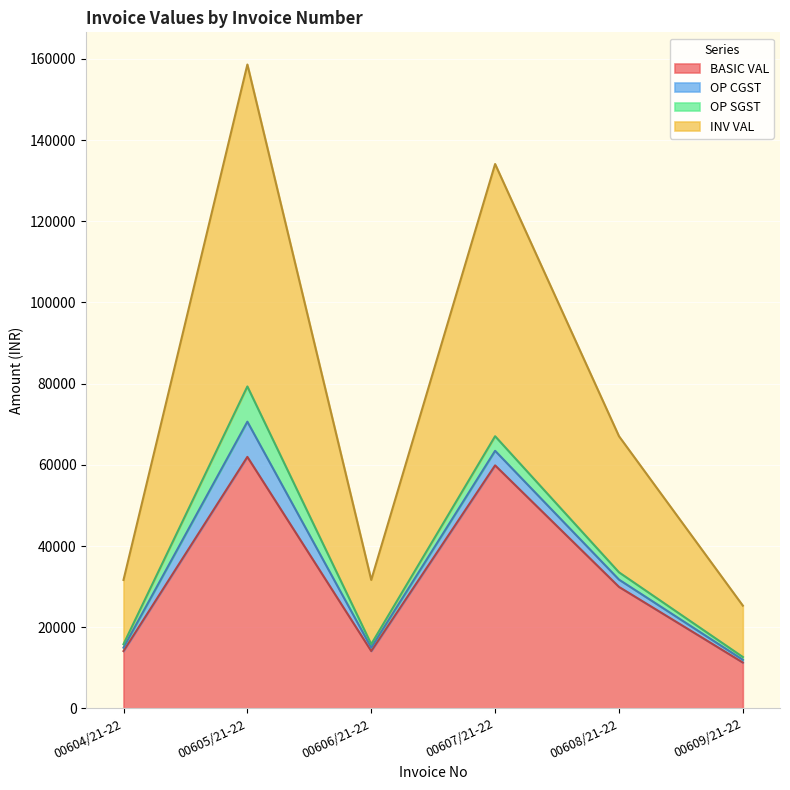

What value does the INV VAL series have at 00609/21-22?

12656.0